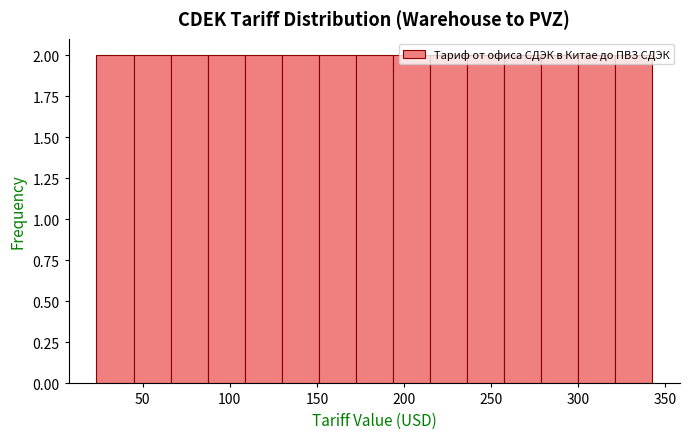

What is the height of the bar covering 255 to 280 on the x-axis? Neither the bar edges nor the heights are printed on the chart, so give them approximately, as read against the axes.

2